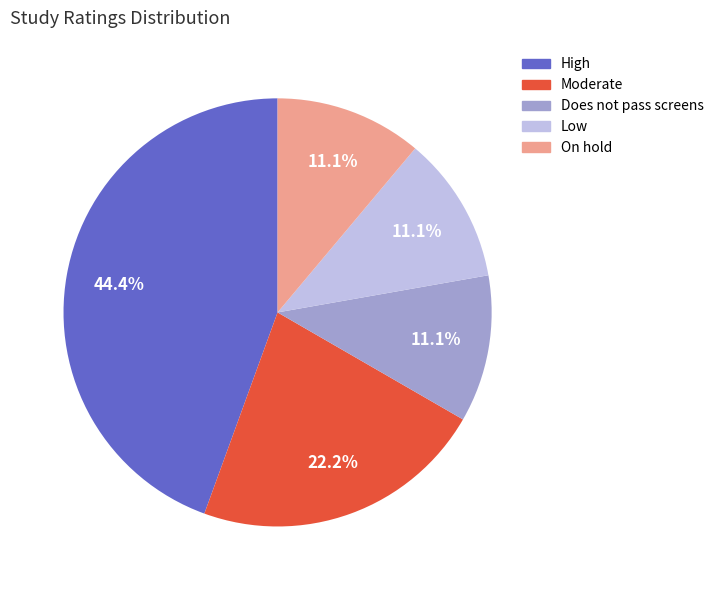

To the nearest percent, what is the average slice percentage?

20%